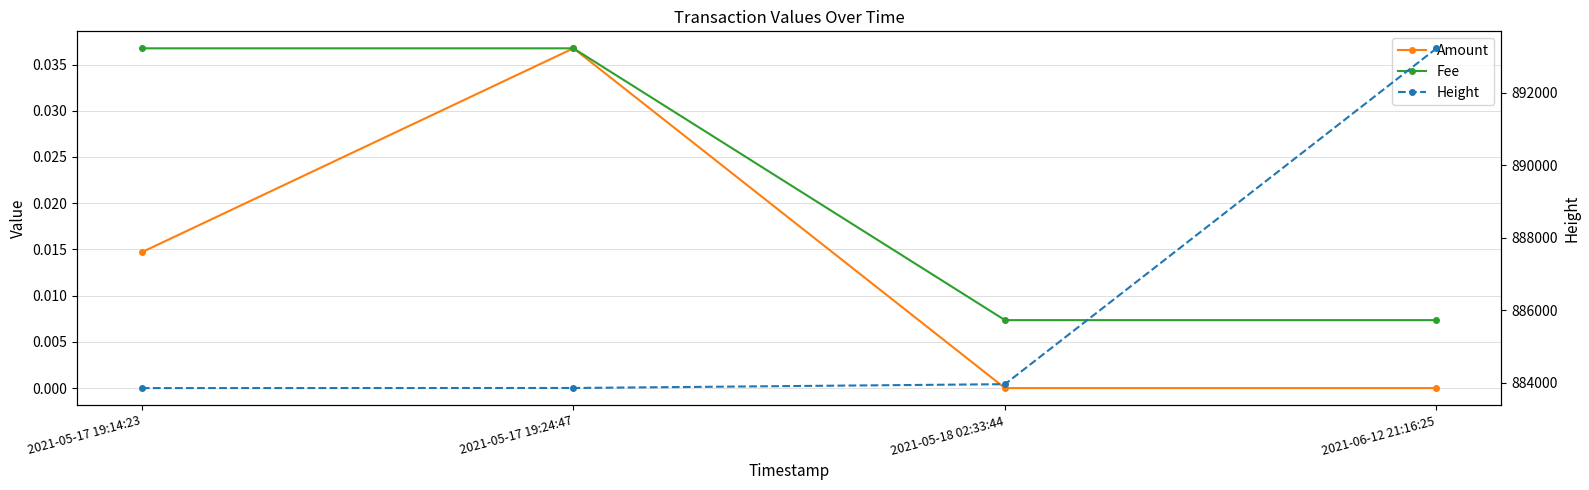

What is the sum of the Height values at 2021-05-18 02:33:44 and 2021-06-12 21:16:25?

1777188.0